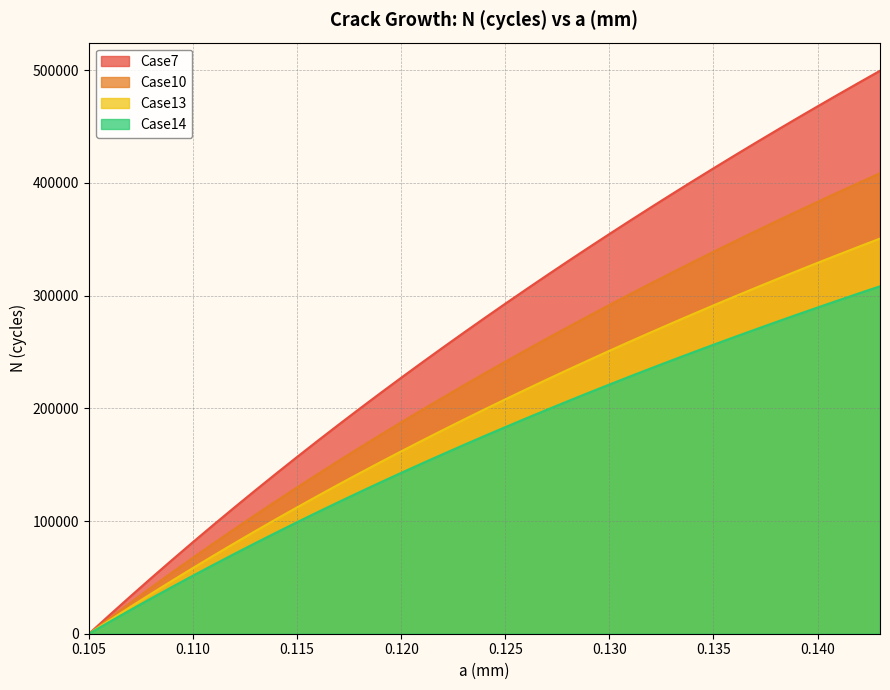

Rank the series by their average value, from highest to lowest.

Case7, Case10, Case13, Case14